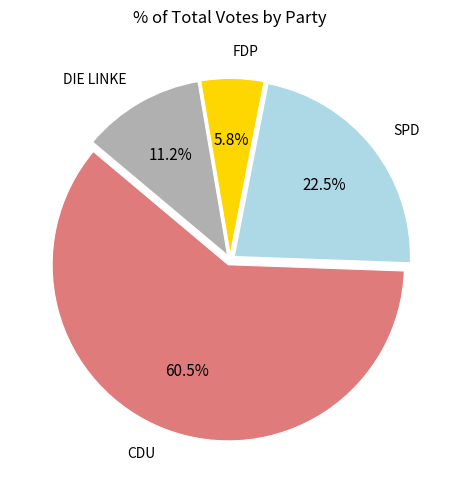

Is there any slice that represents more than half of the pie?

Yes